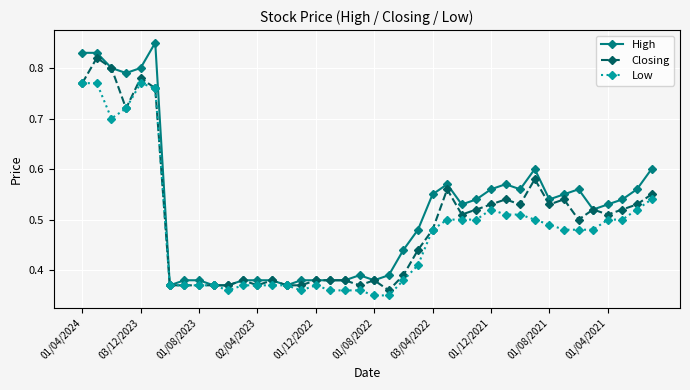

Which series has the widest spread of values?

High